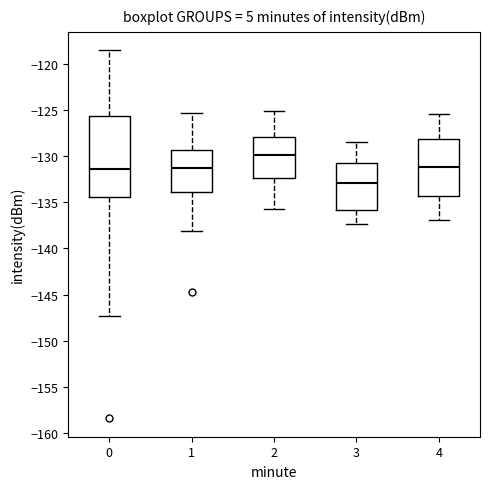

Comparing the boxes themselves (not the whiskers), which one is the tallest?

0